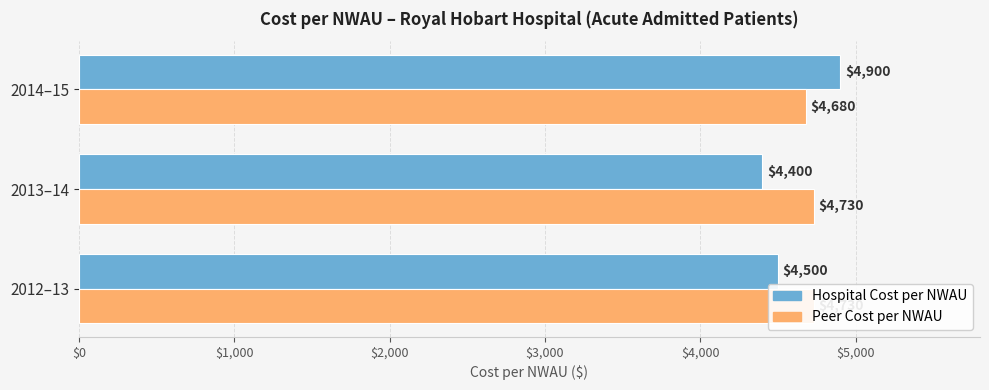

What is the lowest value of the Peer Cost per NWAU series?

4680